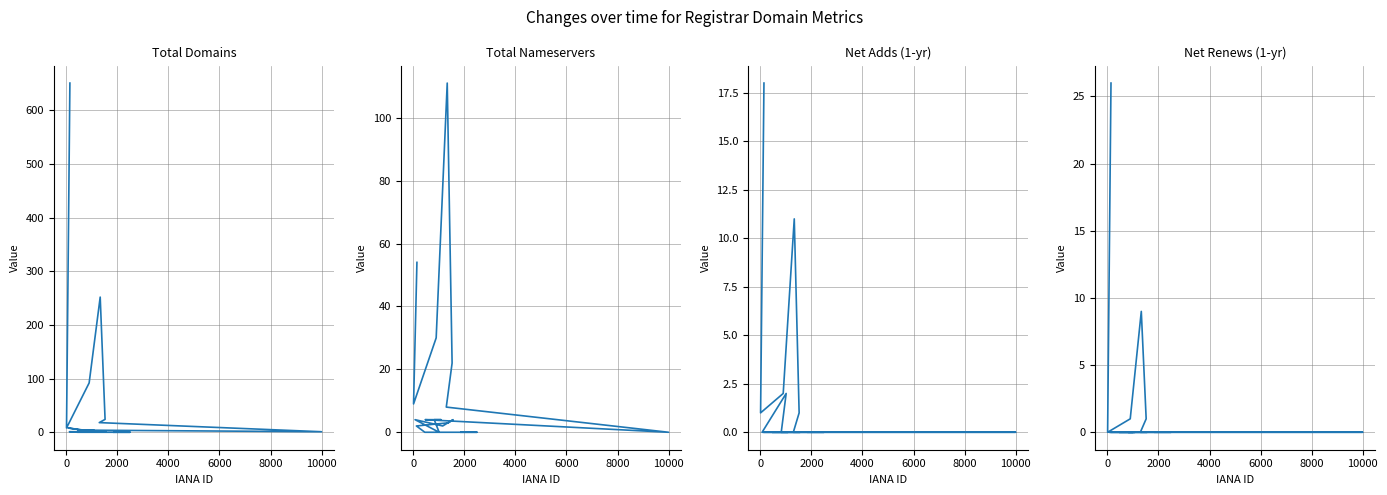

Reading right to left, what are all the values shown in this chart?

total-domains: 0	0	0	0	1	1	2	1	8	1	2	4	4	1	18	24	252	92	8	651
total-nameservers: 0	0	0	0	2	3	4	2	4	0	4	4	4	0	8	22	111	30	9	54
net-adds-1-yr: 0	0	0	0	0	0	0	0	0	2	0	0	0	0	0	1	11	2	1	18
net-renews-1-yr: 0	0	0	0	0	0	0	0	0	0	0	0	0	0	0	1	9	1	0	26